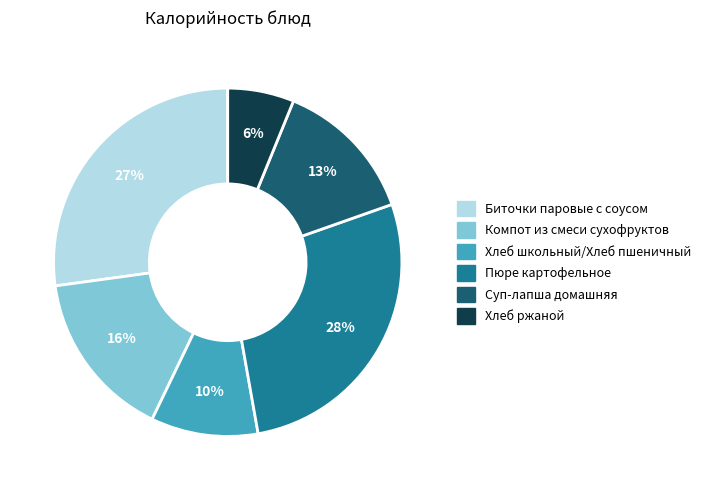

Is there a majority slice in this chart?

No